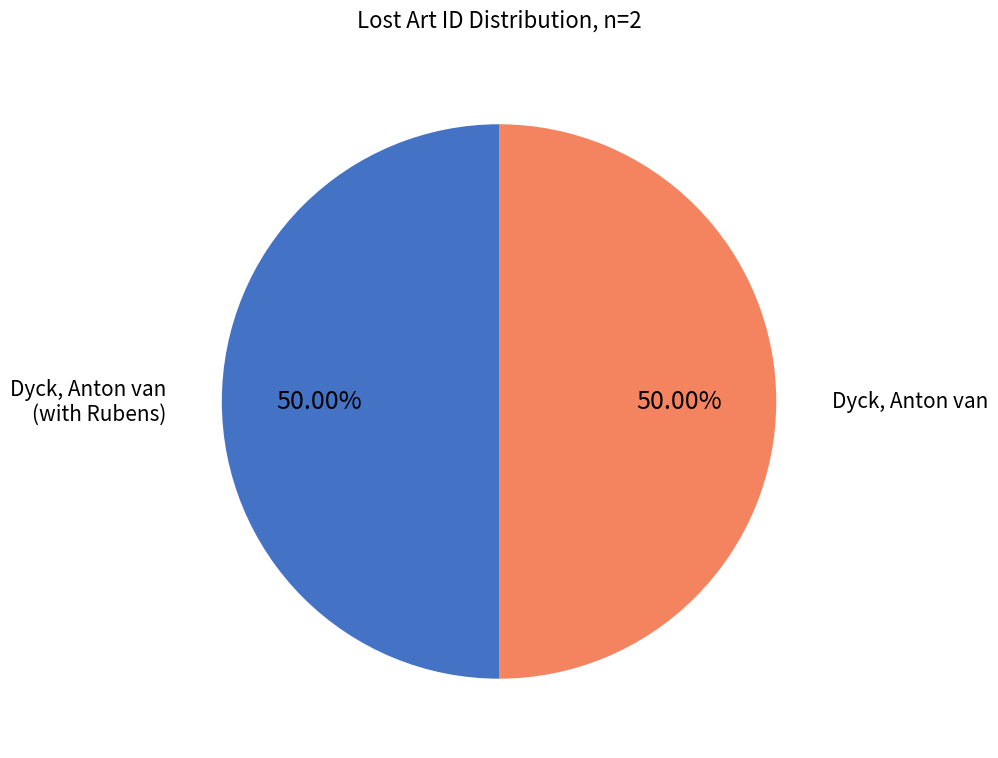

Rank the categories by value from highest to lowest.

Dyck, Anton van [Künstler:in], Dyck, Anton van [Künstler:in] Rubens